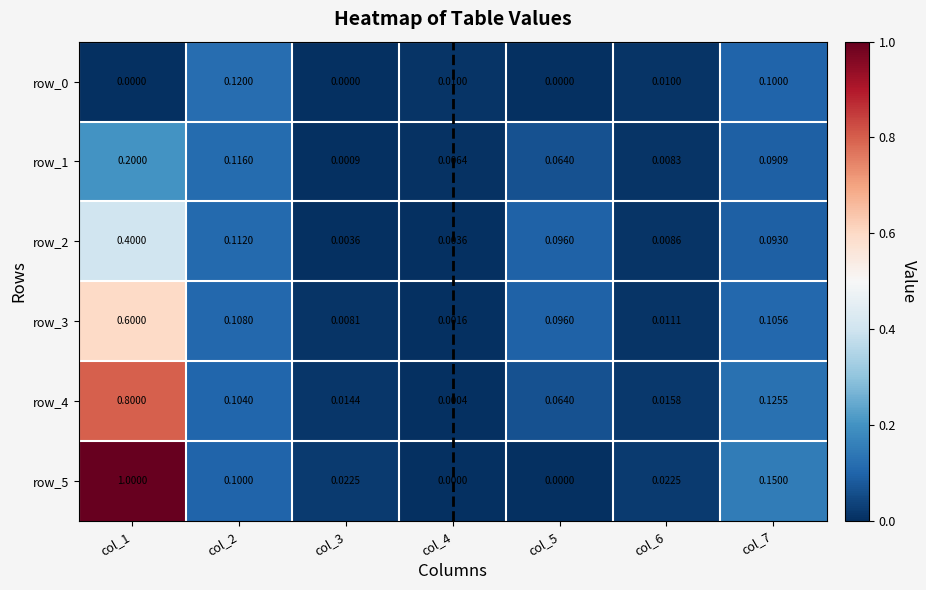

The row_0 series shows 0.2 at col_7. True or false?

False